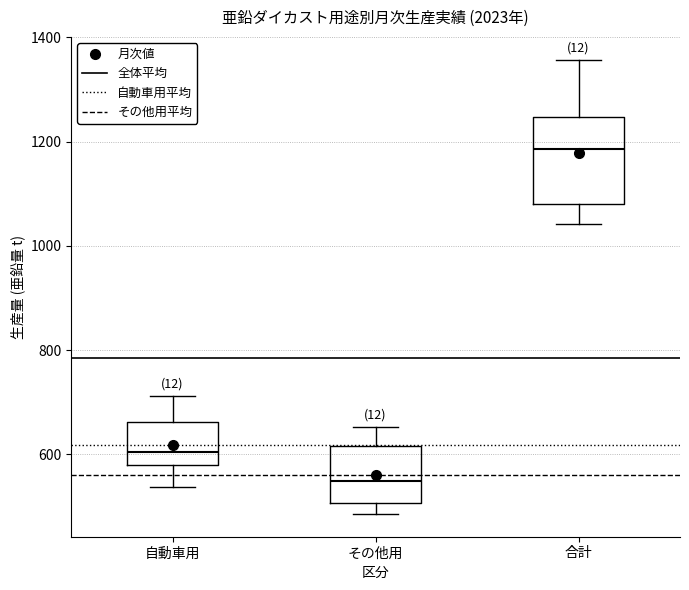

Which box is the tallest, from its lower edge to its upper edge?

合計